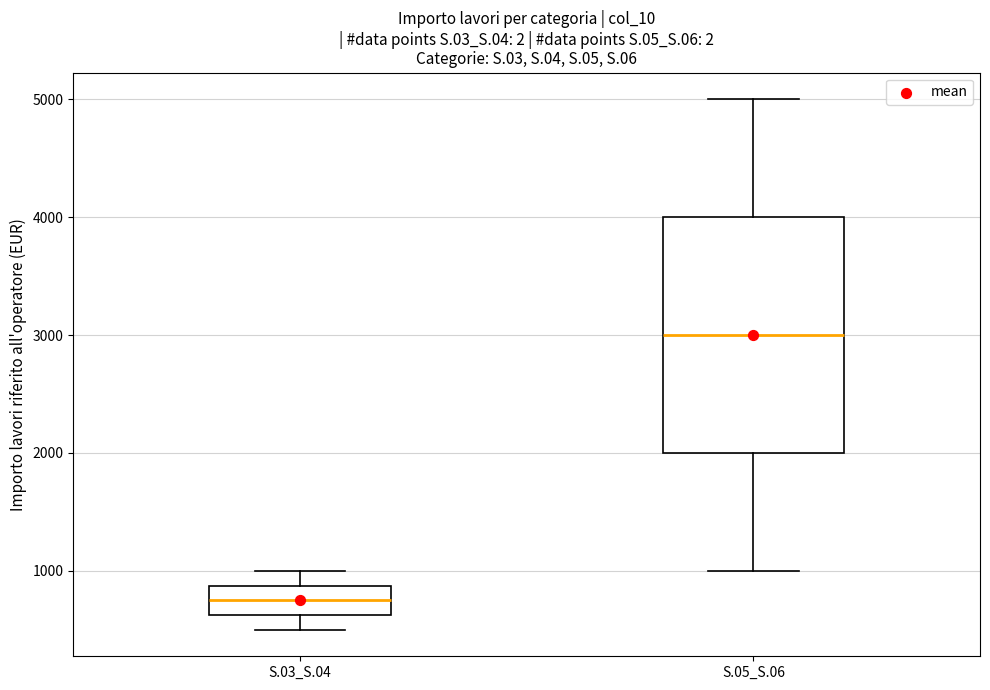

Reading left to right, read every box against the y-axis: the position of its median line, the range the box covers, and the ends of its whiskers. The values are not printed on the chart, so give them approximately, as read against the axis.

S.03_S.04: median 800, box 600 to 900, whiskers 500 to 1000
S.05_S.06: median 3000, box 2000 to 4000, whiskers 1000 to 5000